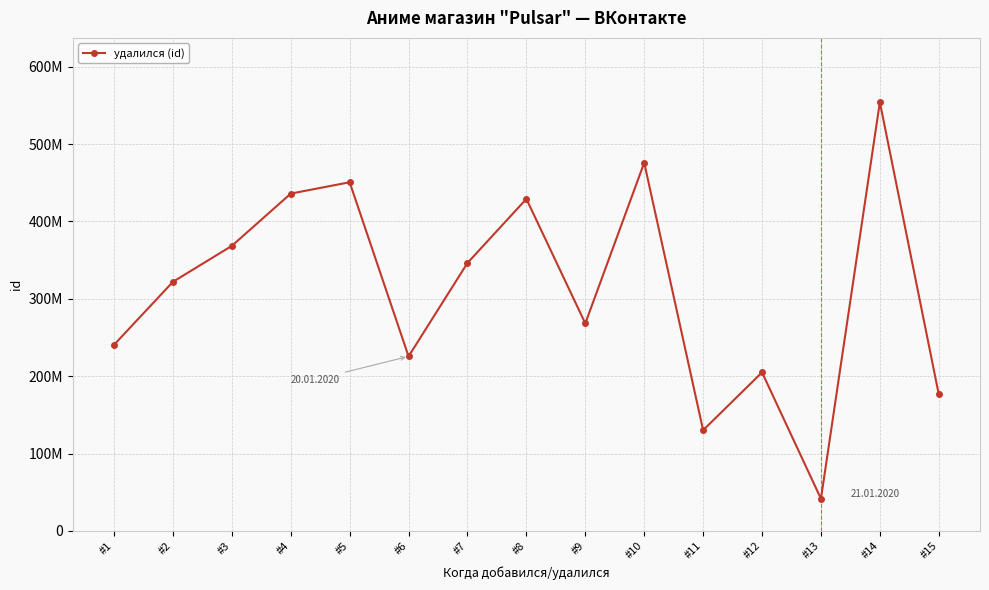

How many points are lower than both their immediate neighbors (excluding endpoints)?

4